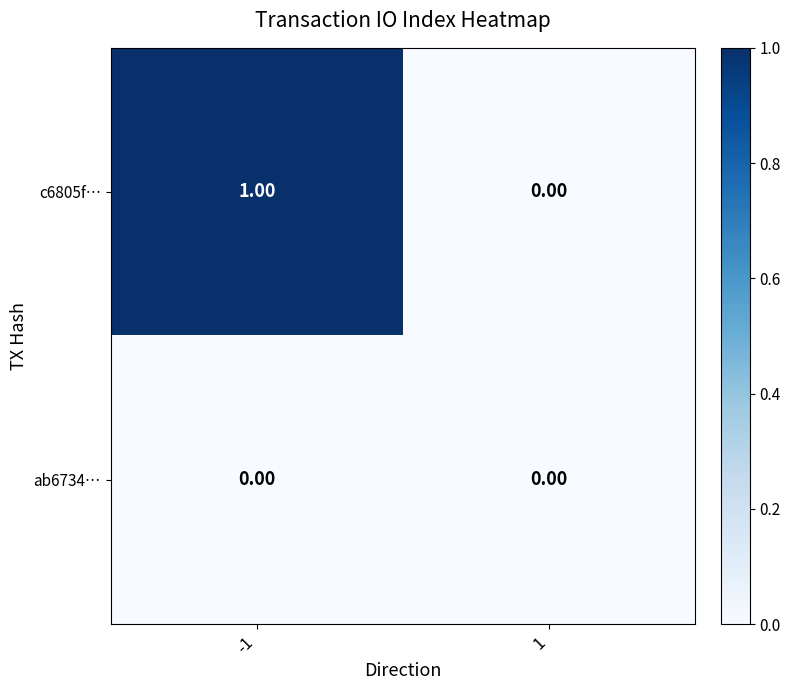

Which series changed the most between -1 and 1?

c6805f…